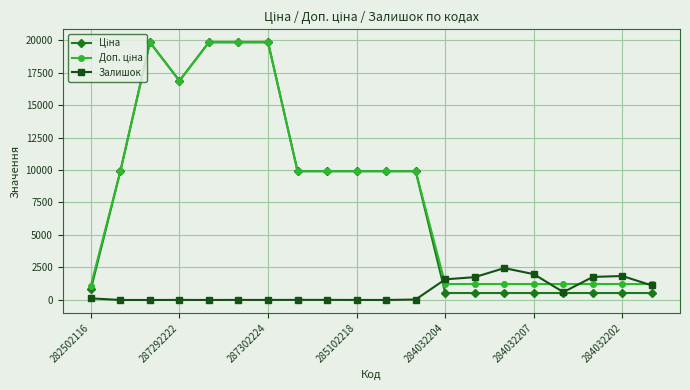

What is the maximum value shown in the chart?

19831.1